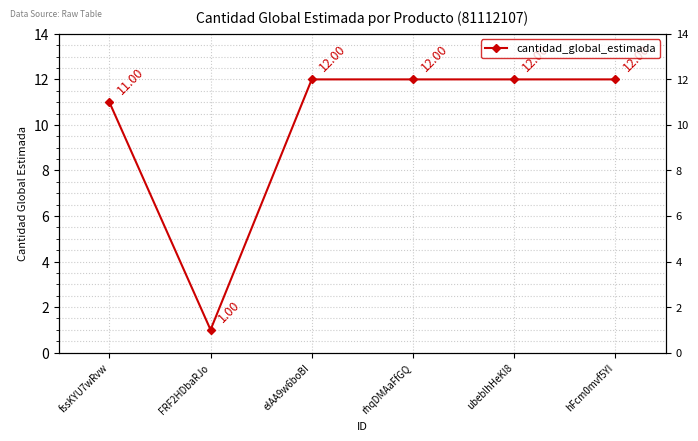

Approximately how many times larger is the value at rhqDMAaFfGQ compared to fssKYU7wRvw?

1.1